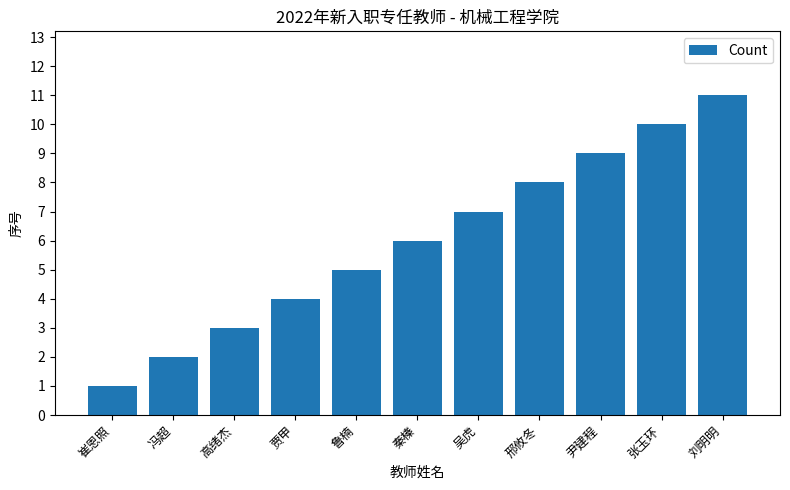

What is the smallest value displayed?

1